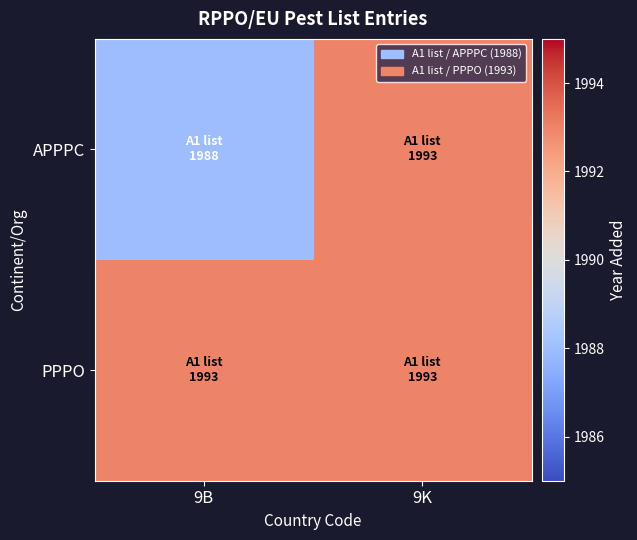

List the series in order of their peak value, highest first.

APPPC, PPPO